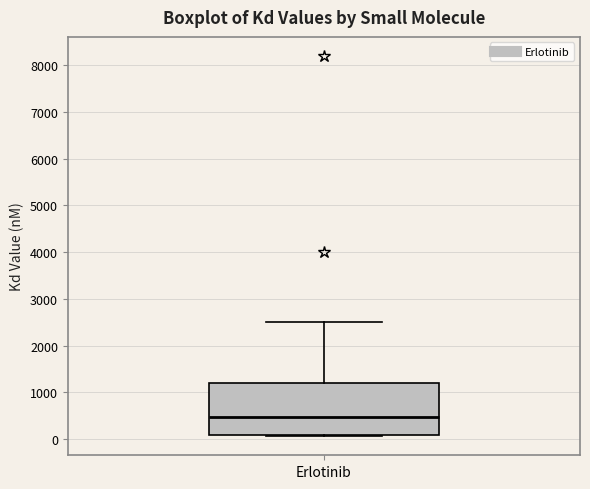

Read this box plot against the y-axis: the position of the median line, the range covered by the box, and the ends of both whiskers. The values are not printed on the chart, so give them approximately, as read against the axis.

median 500, box 100 to 1200, whiskers 100 to 2500